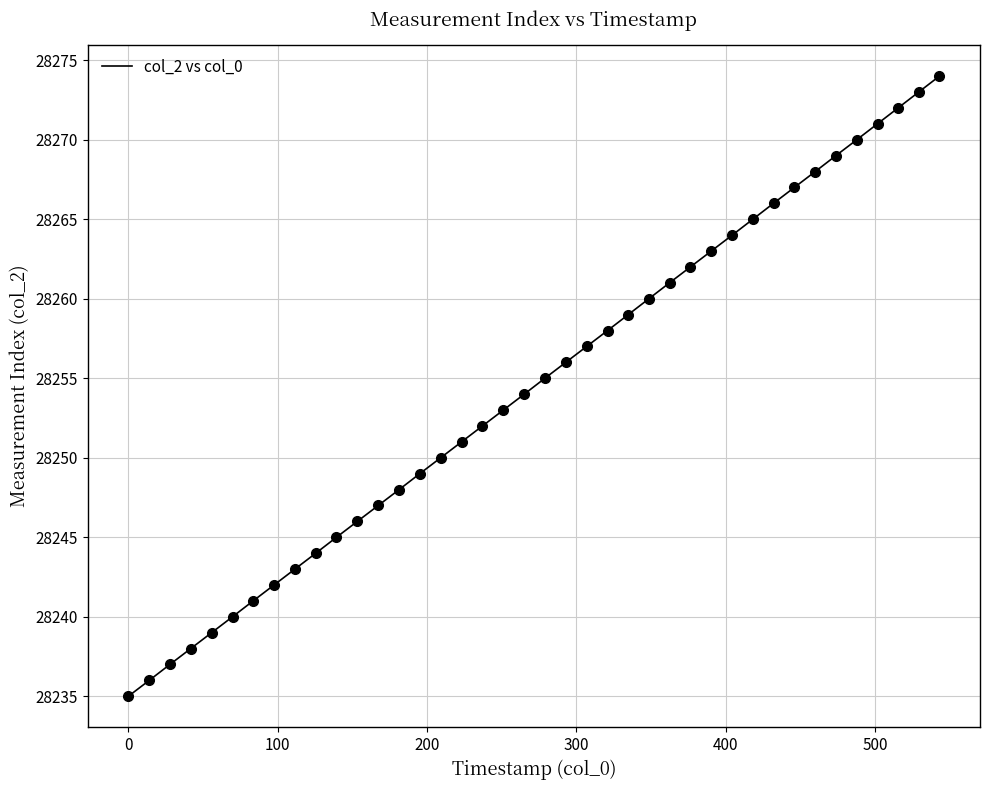

What is the maximum value shown in the chart?

28274